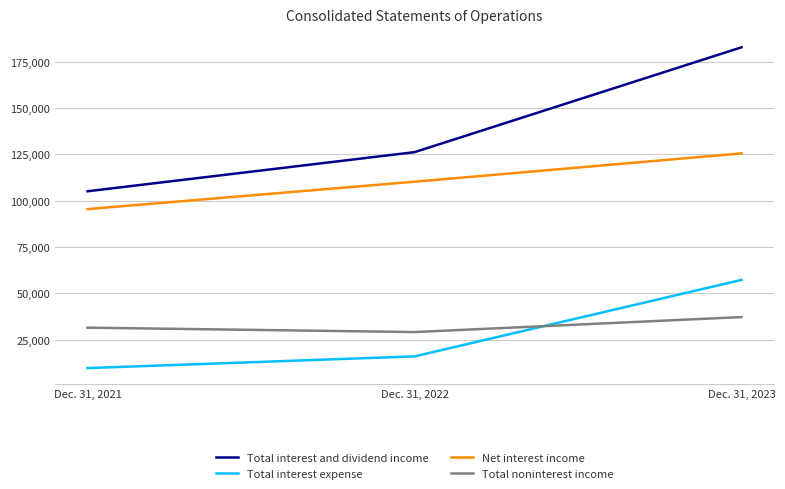

What is the average value of the Total interest expense series?

27606